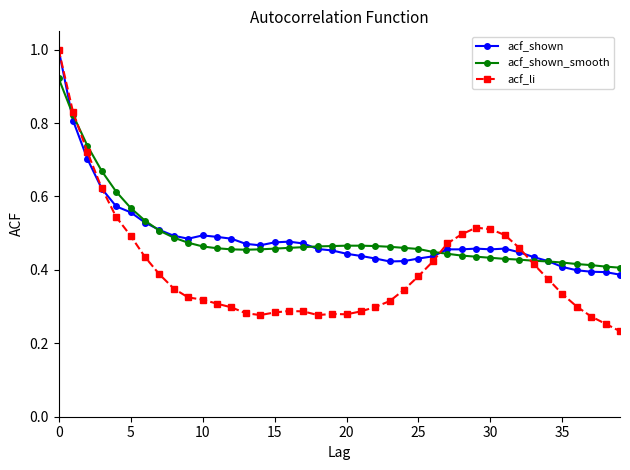

How many acf_shown_smooth values are between 0 and 1?

40